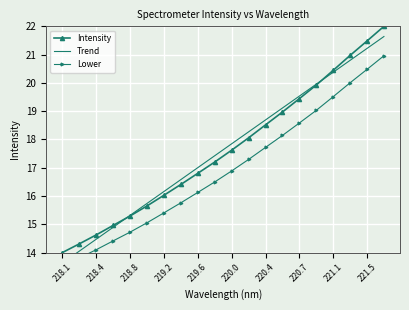

At how many categories does at least one series exceed 16?

14